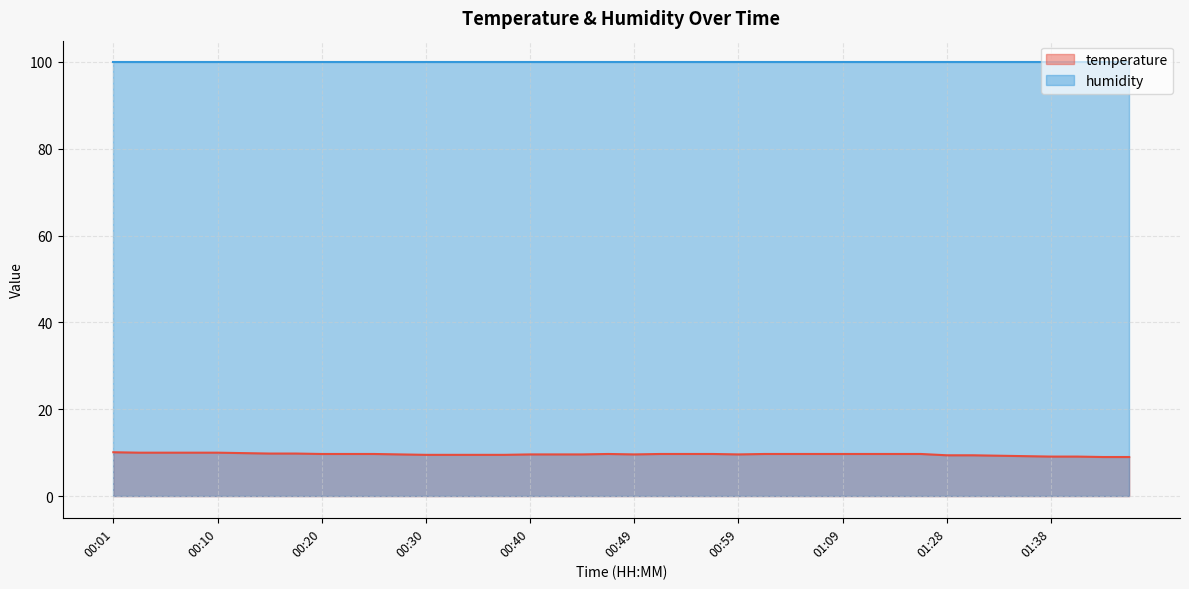

What position from the left is 01:43?

39